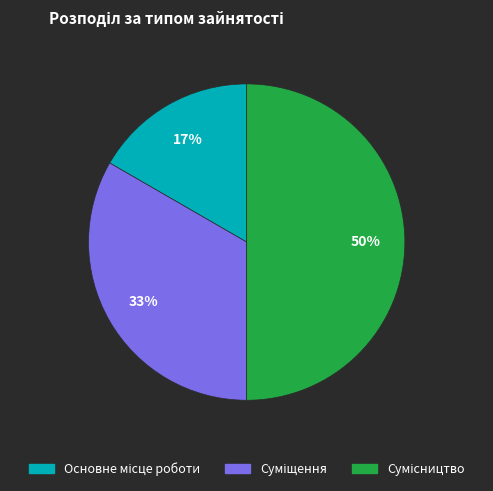

To the nearest percent, what is the difference between the largest and smallest slice percentages?

33%